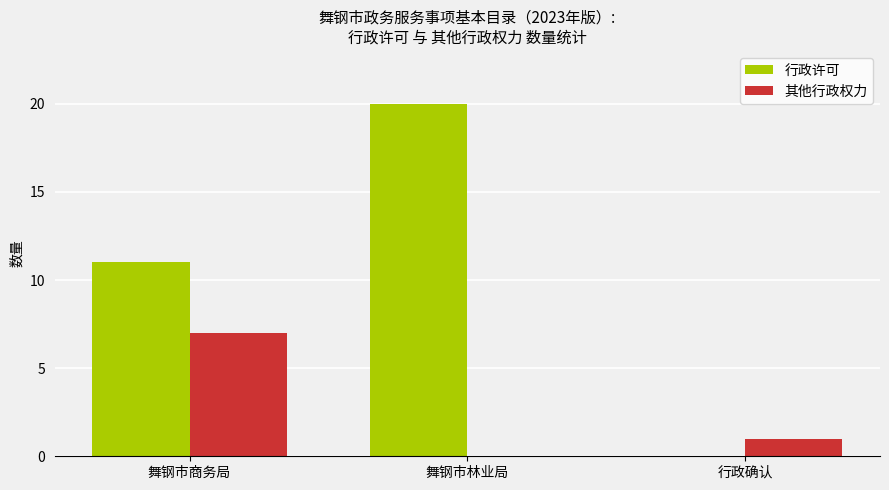

What is the sum of the 行政许可 values at 行政确认 and 舞钢市商务局?

11